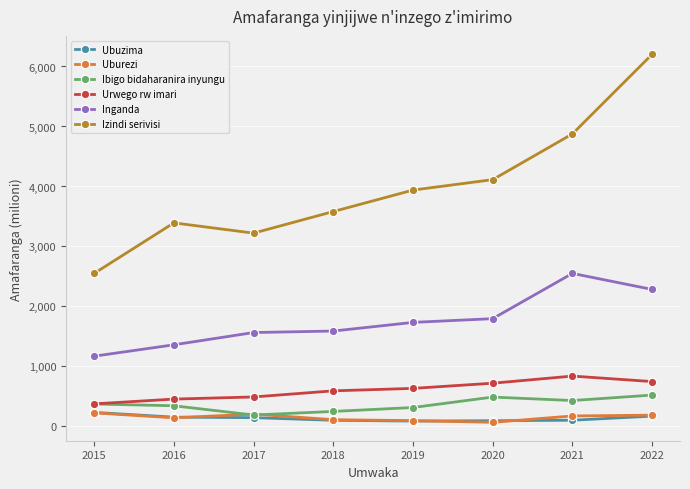

What is the total value across all series at 2021?

8974.3